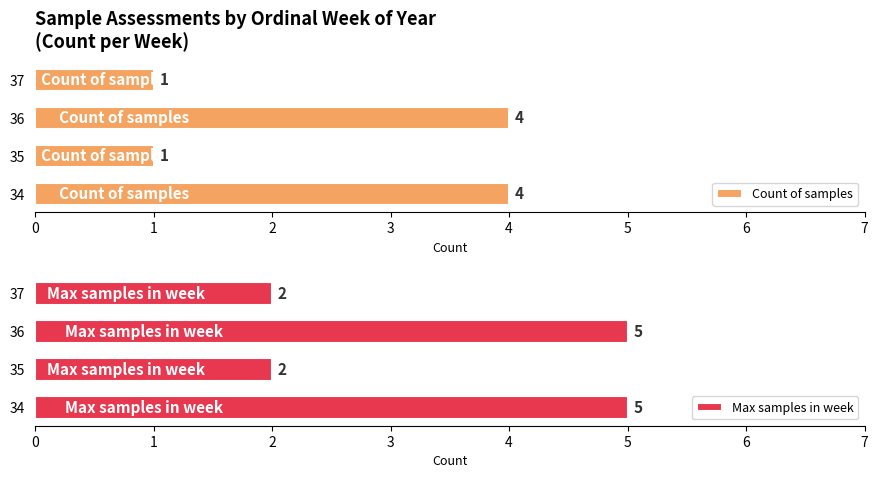

What is the difference between the maximum and second lowest values in the Max samples in week series?

3